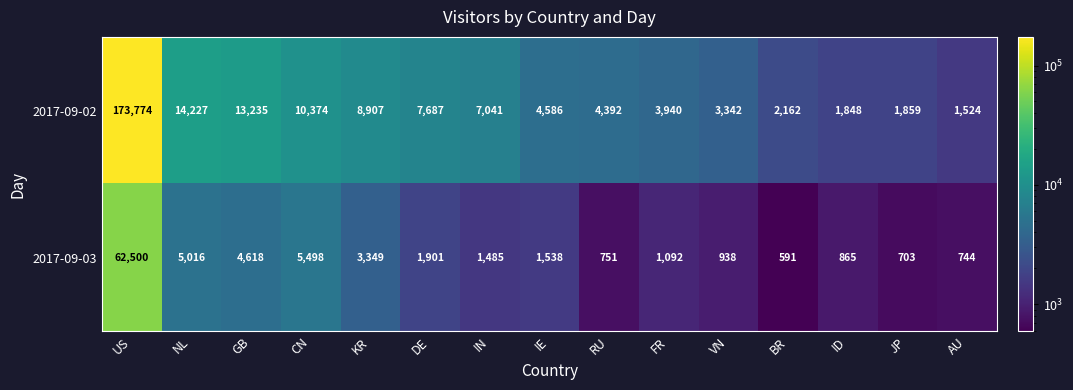

How many data points in 2017-09-03 are less than 1485?

7